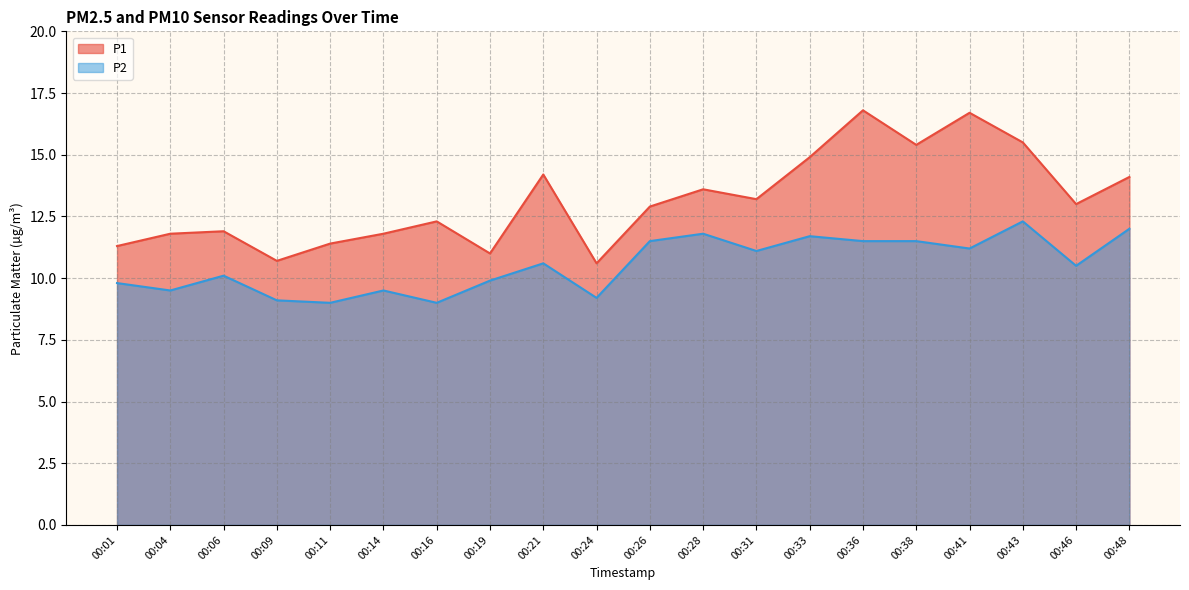

Reading left to right, list all the values displayed in this chart.

P1: 11.3	11.8	11.9	10.7	11.4	11.8	12.3	11.0	14.2	10.6	12.9	13.6	13.2	14.9	16.8	15.4	16.7	15.5	13.0	14.1
P2: 9.8	9.5	10.1	9.1	9.0	9.5	9.0	9.9	10.6	9.2	11.5	11.8	11.1	11.7	11.5	11.5	11.2	12.3	10.5	12.0